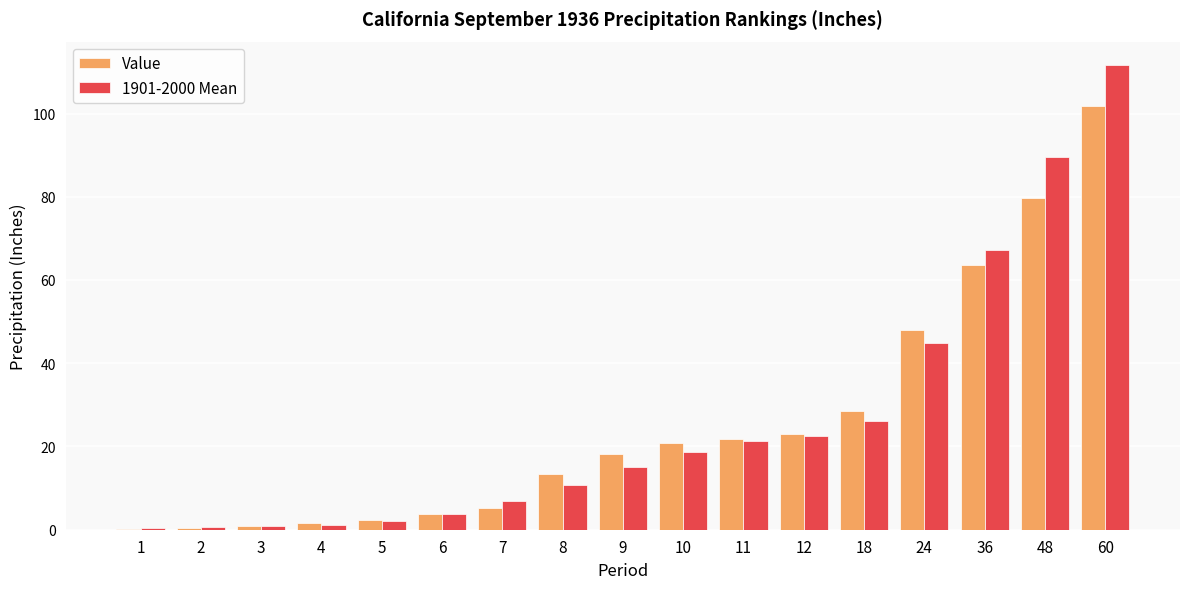

Which series changed the most between 9 and 48?

1901-2000 Mean